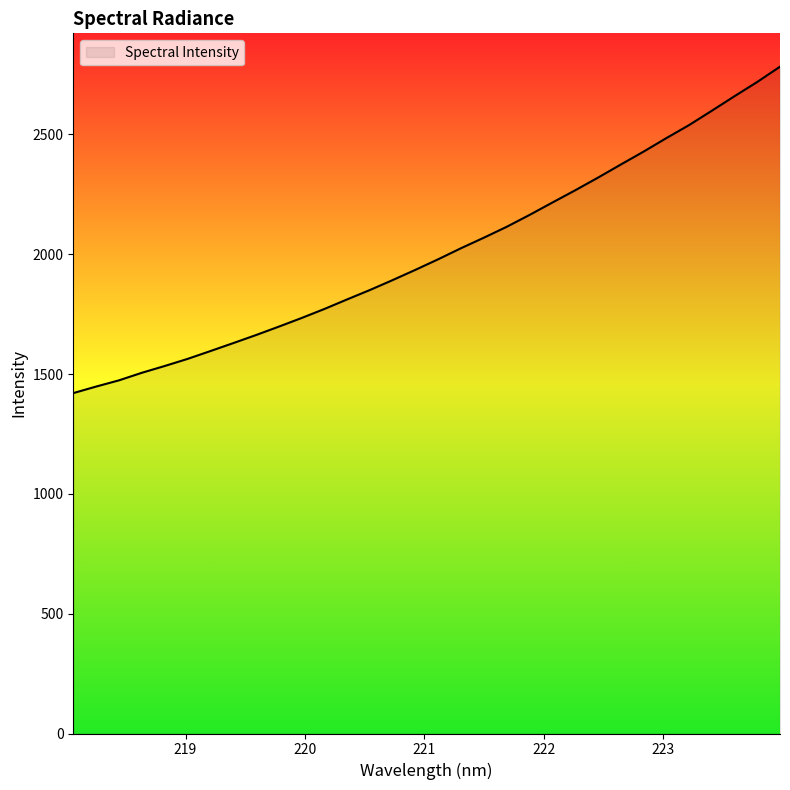

What is the smallest value displayed?

1420.6